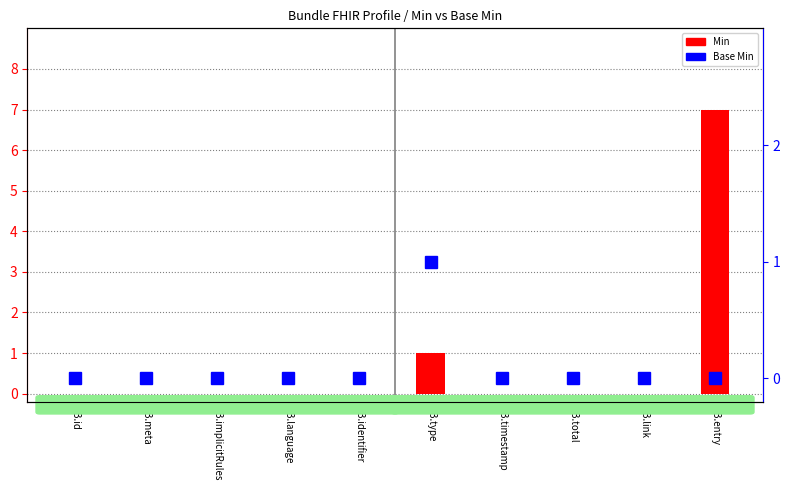

List the series in order of their overall mean, highest first.

Min, Base Min